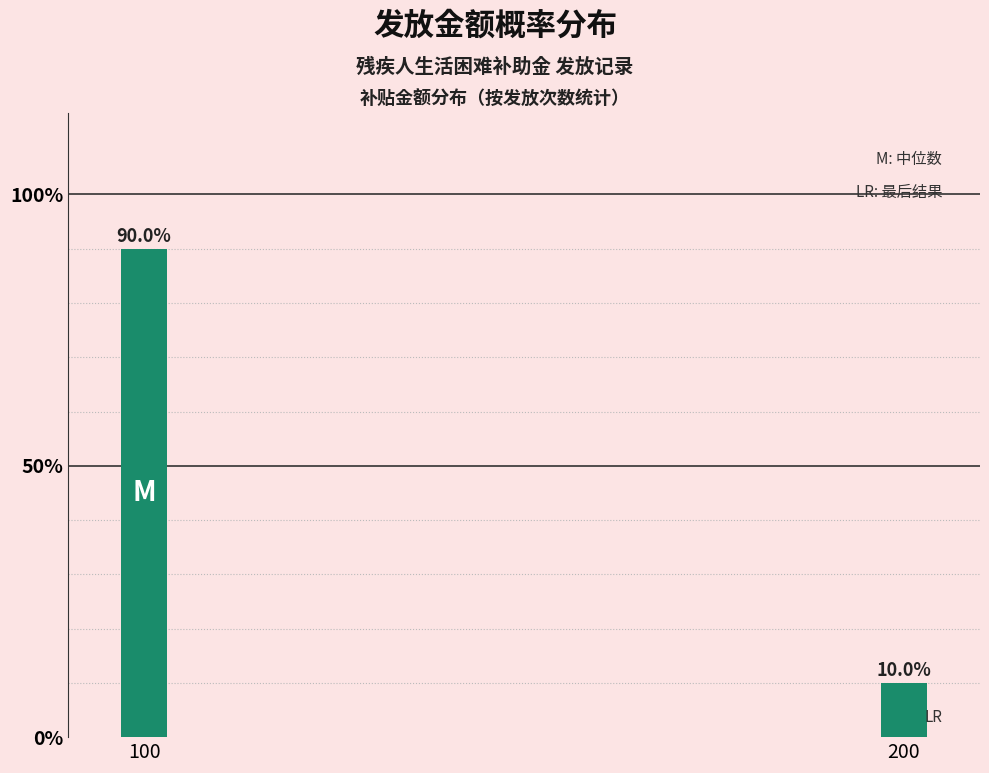

Reading left to right, transcribe all the data shown in this chart.

90	10